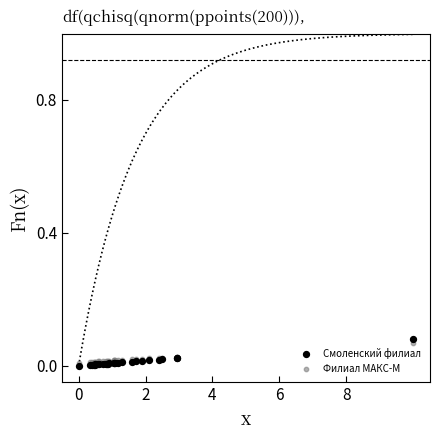

Which series has the largest Y range (max minus min)?

Смоленский филиал